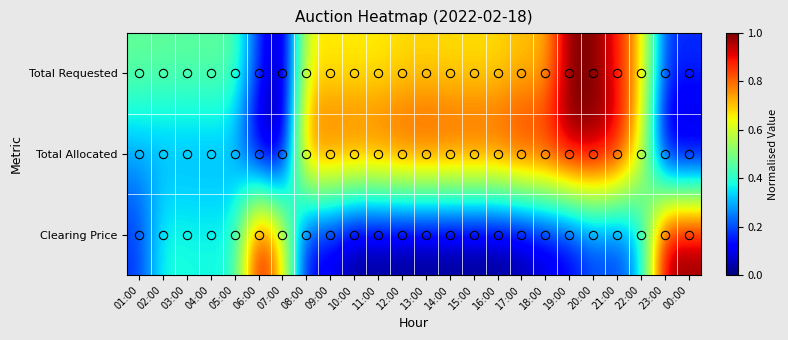

At how many categories does at least one series exceed 0?

24